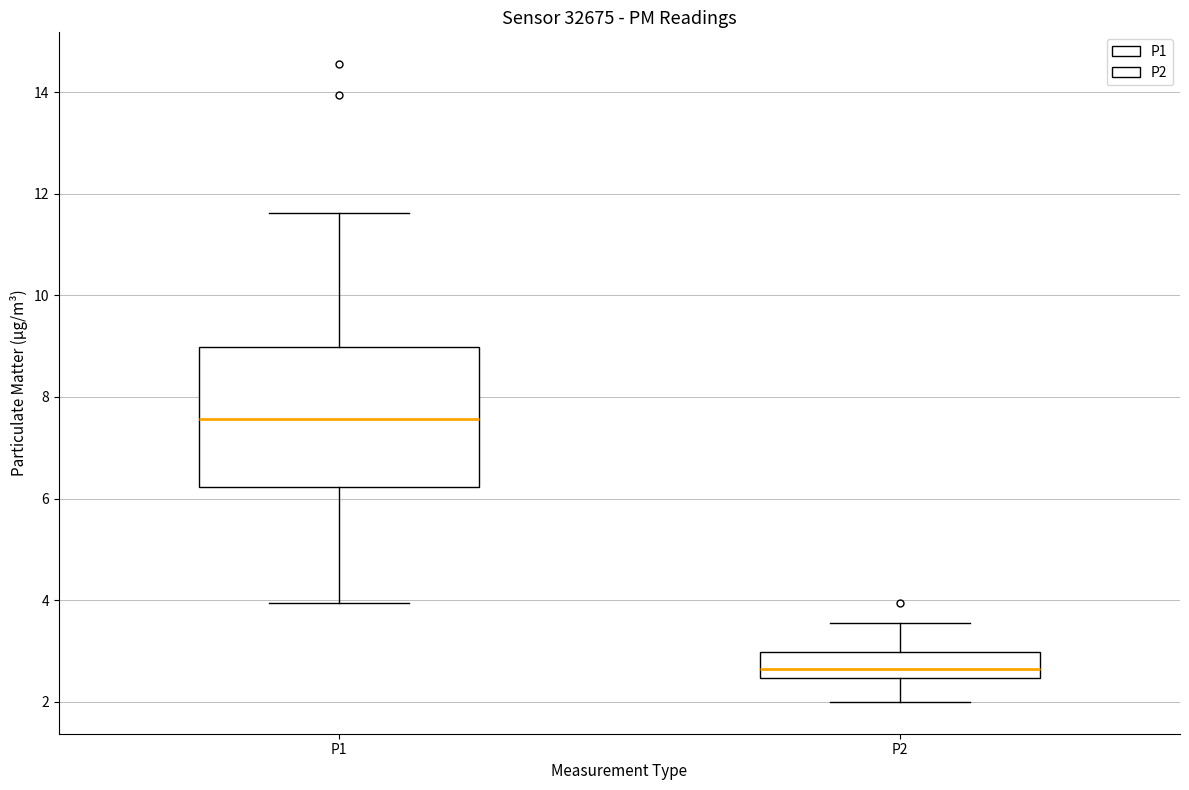

Which box has the highest median line?

P1